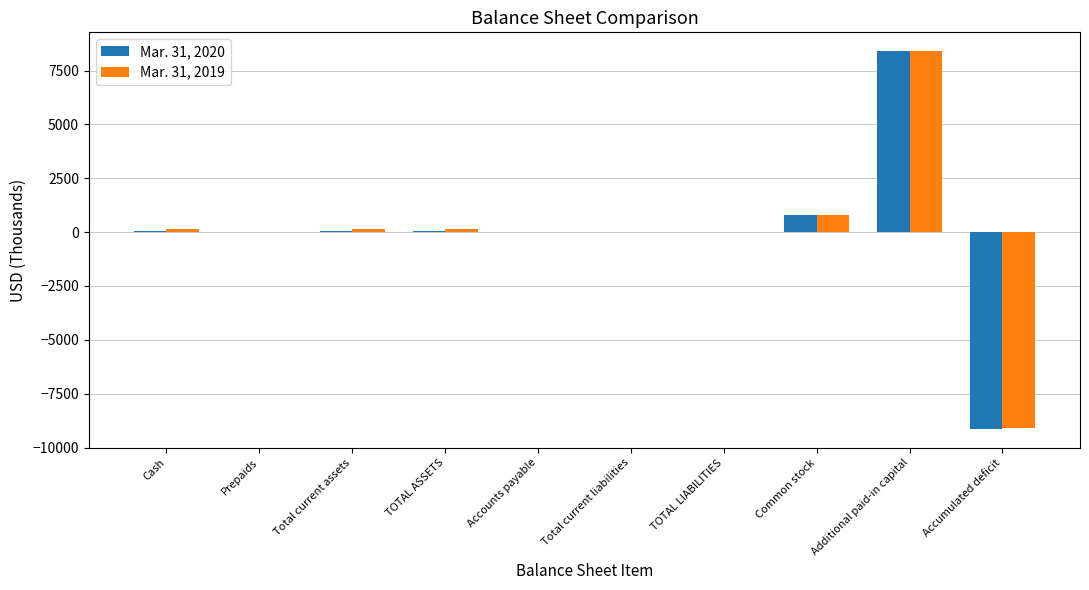

What is the maximum value shown in the chart?

8396